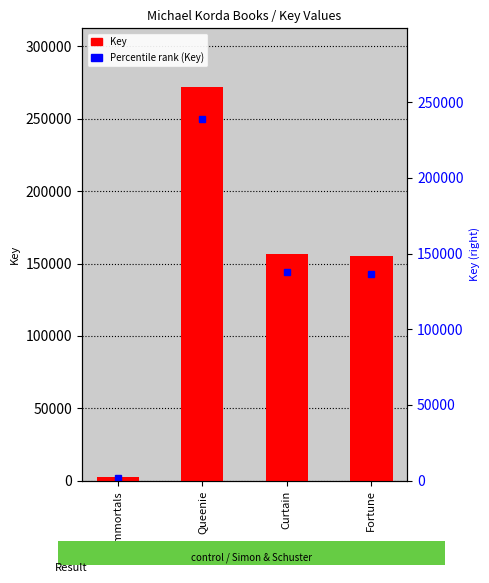

The chart shows a value of 2315 at Immortals. True or false?

True